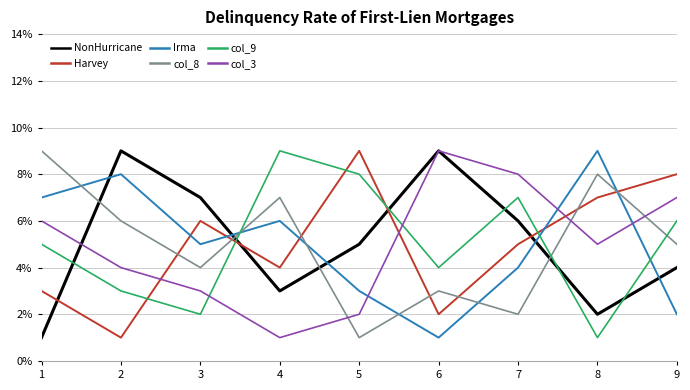

After their last crossing, which series has the higher values: col_8 or Harvey?

Harvey